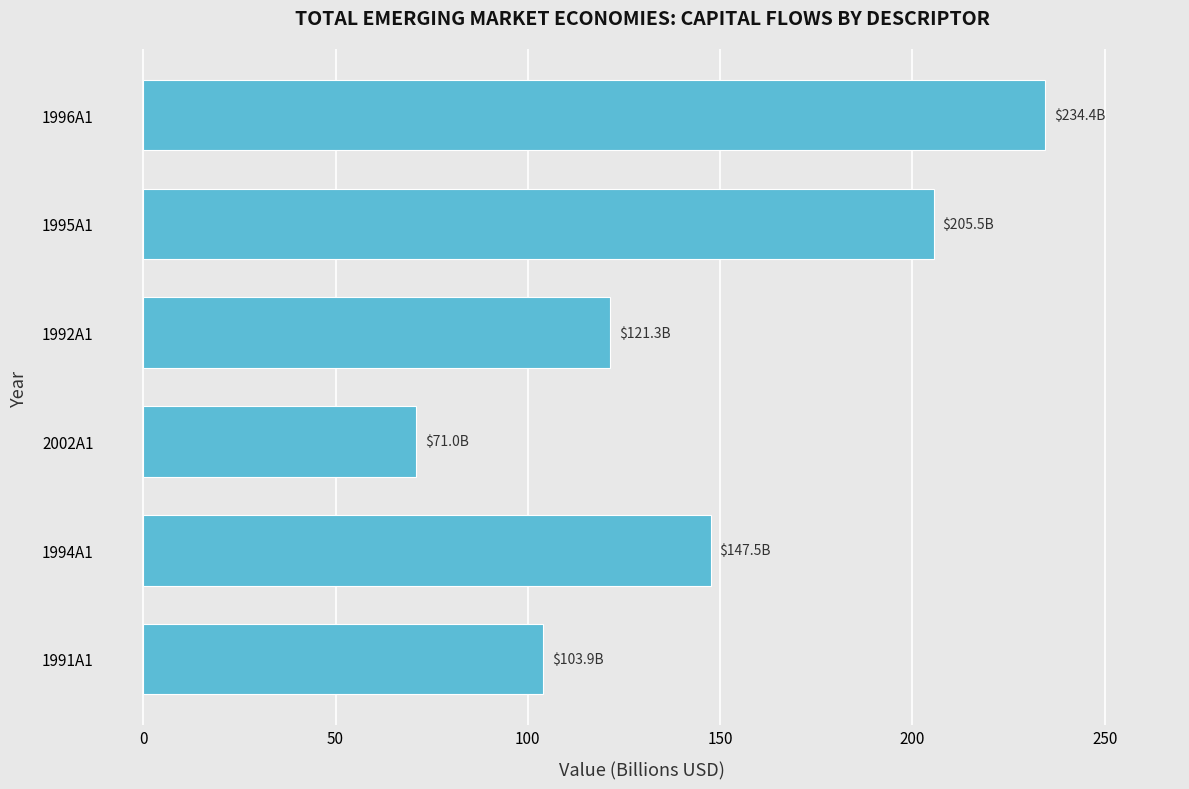

Which category has the highest value across all series?

1996A1